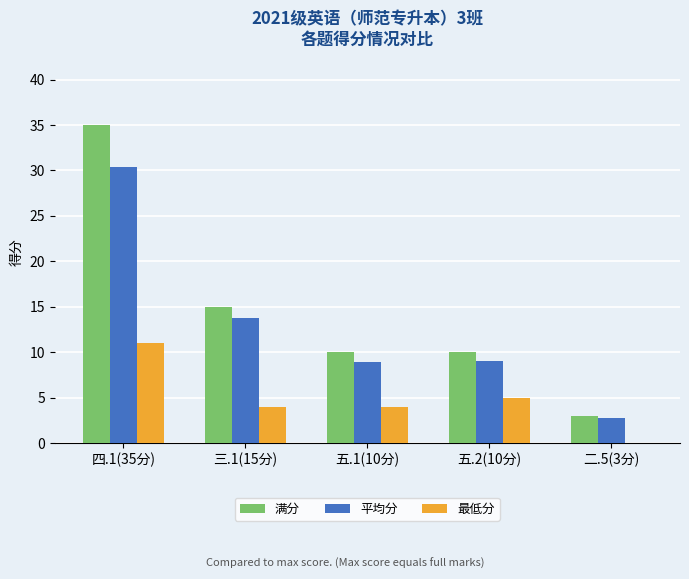

Is the value of 最低分 at 三.1(15分) greater than the value of 平均分 at 三.1(15分)?

No